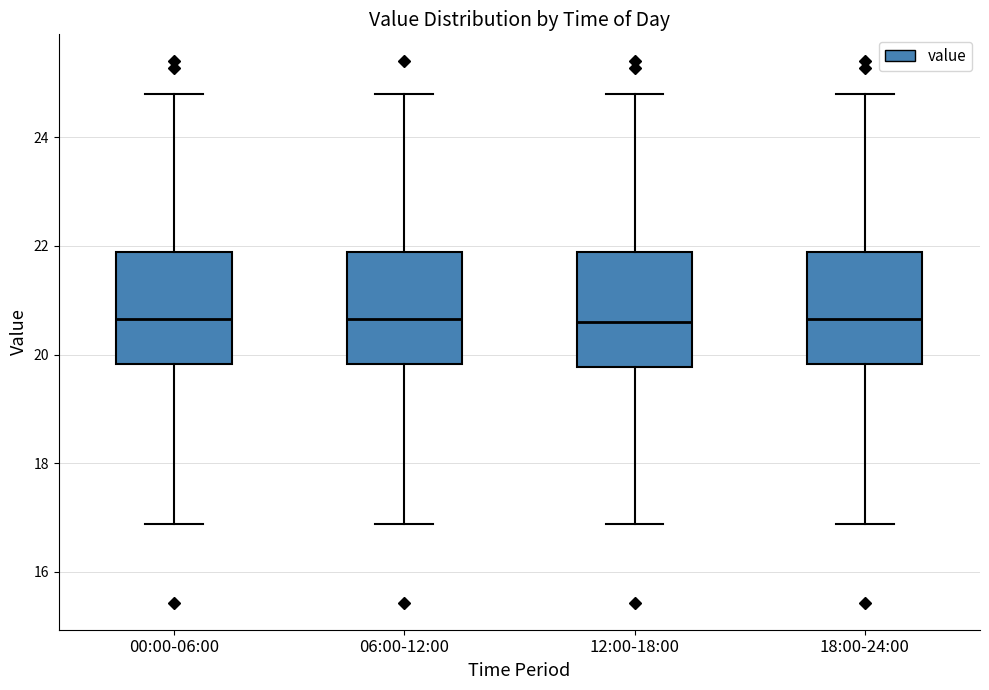

Reading left to right, read every box against the y-axis: the position of its median line, the range the box covers, and the ends of its whiskers. The values are not printed on the chart, so give them approximately, as read against the axis.

00:00-06:00: median 20.6, box 19.8 to 21.8, whiskers 16.8 to 24.8
06:00-12:00: median 20.6, box 19.8 to 21.8, whiskers 16.8 to 24.8
12:00-18:00: median 20.6, box 19.8 to 21.8, whiskers 16.8 to 24.8
18:00-24:00: median 20.6, box 19.8 to 21.8, whiskers 16.8 to 24.8